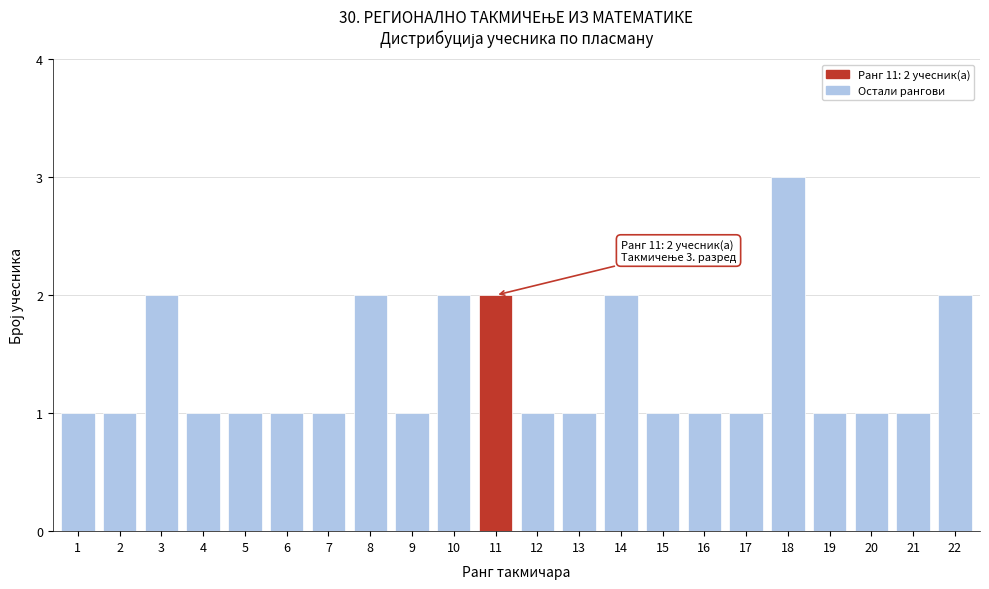

Reading left to right, transcribe all the data shown in this chart.

1	1	2	1	1	1	1	2	1	2	2	1	1	2	1	1	1	3	1	1	1	2